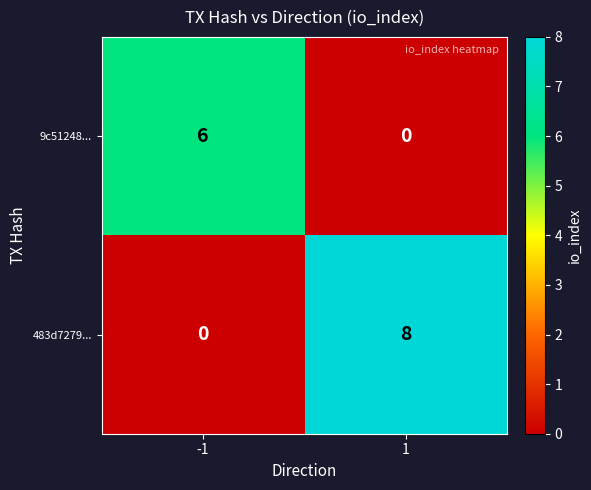

What is the average value of the 9c51248... series?

3